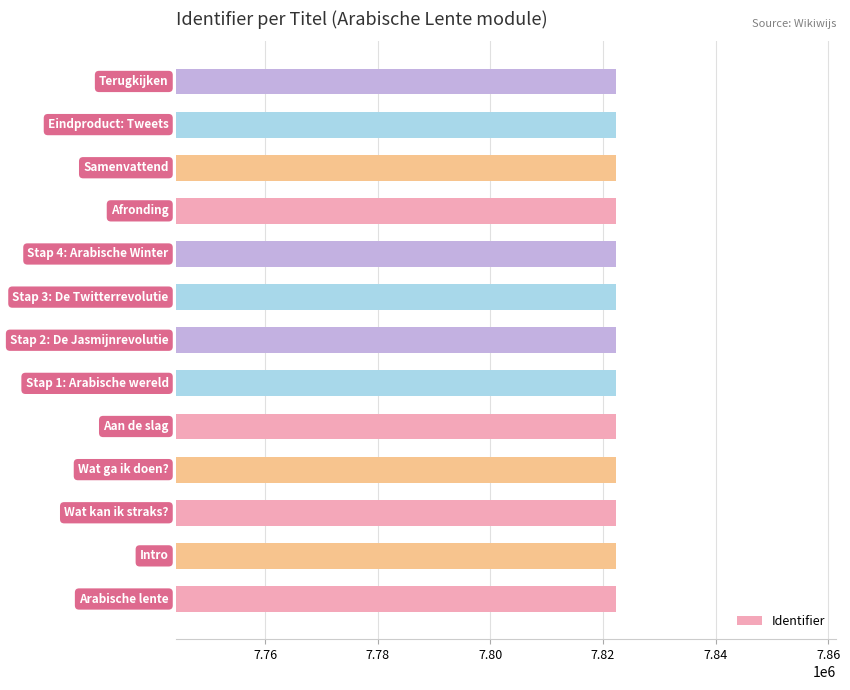

What is the difference between the maximum and second lowest values?

32